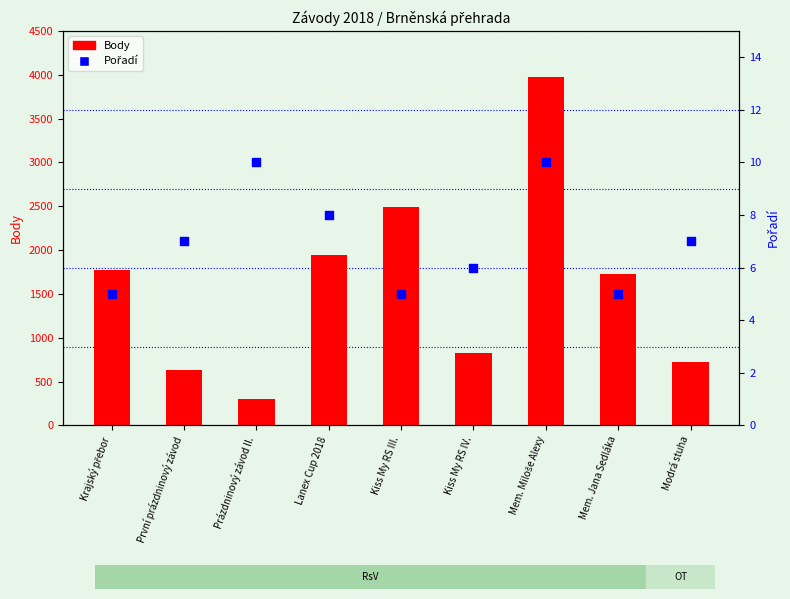

What is the change in value from První prázdninový závod to Kiss My RS III.?

-2